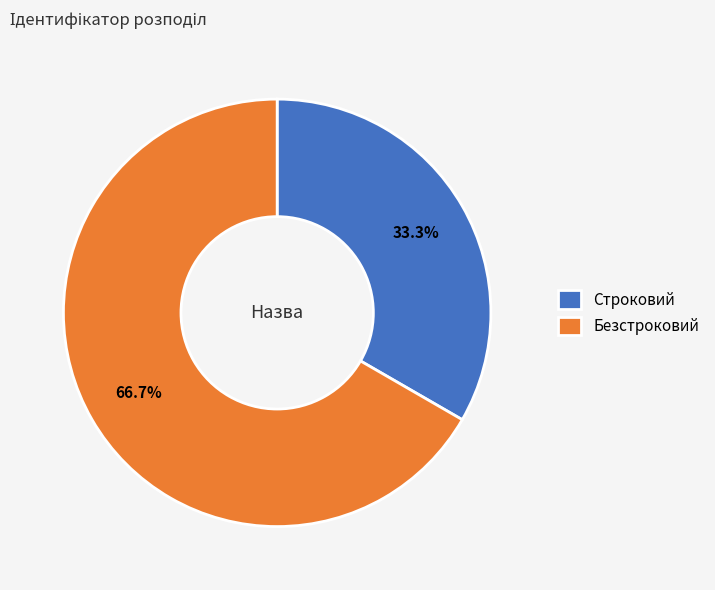

Is there any slice that represents more than half of the pie?

Yes